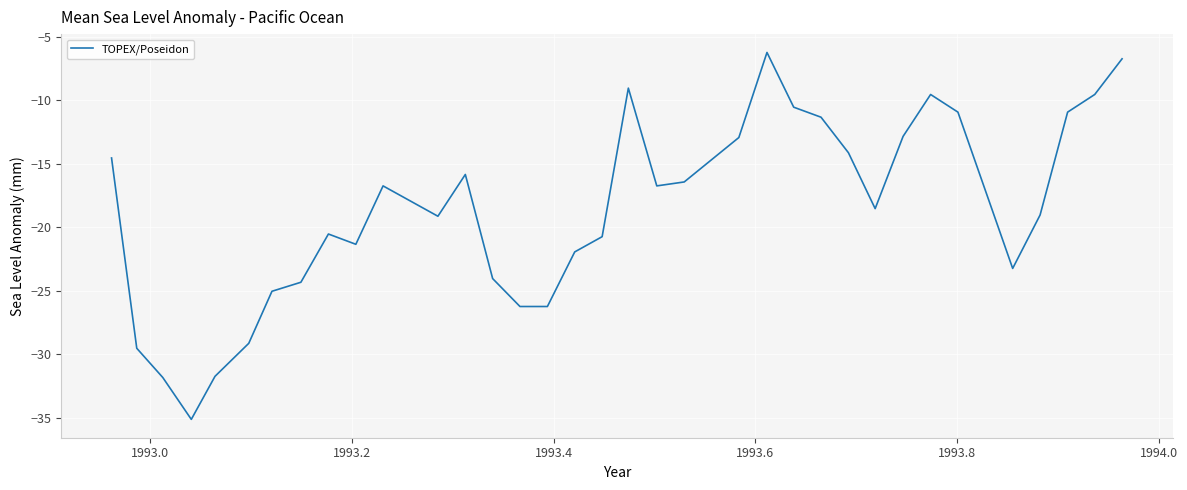

What is the minimum value shown in the chart?

-35.1